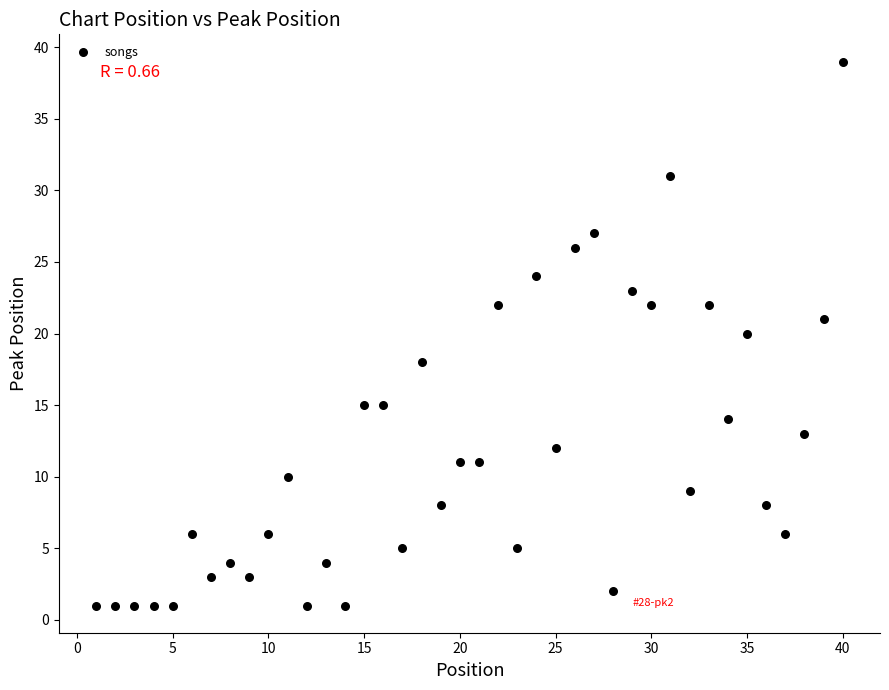

What is the range of Y values (max minus min)?

38